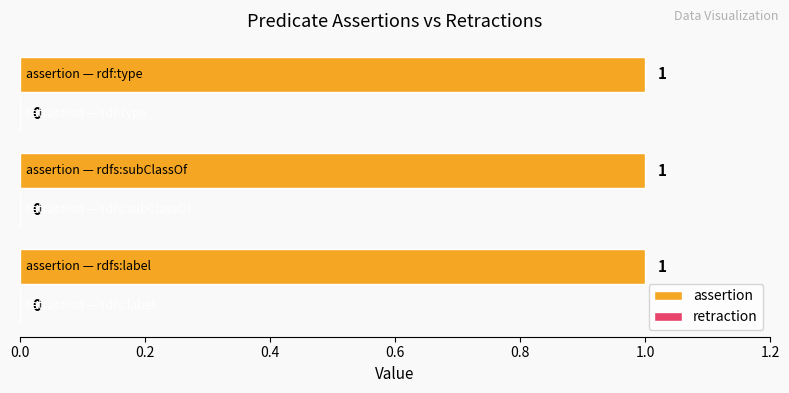

Are the bars horizontal?

Yes